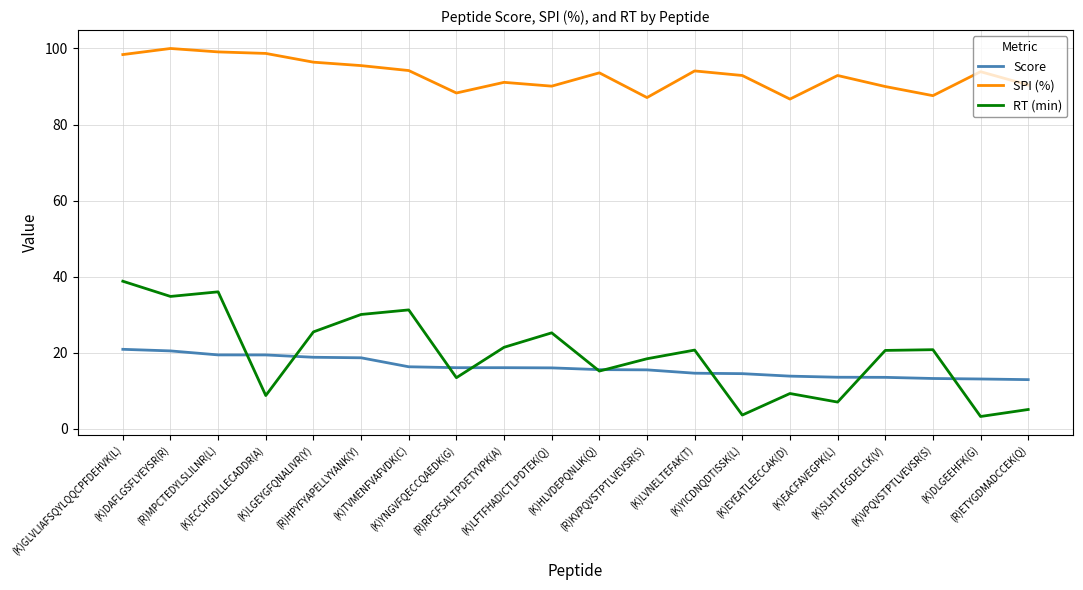

Which series has the largest total across all categories?

SPI (%)